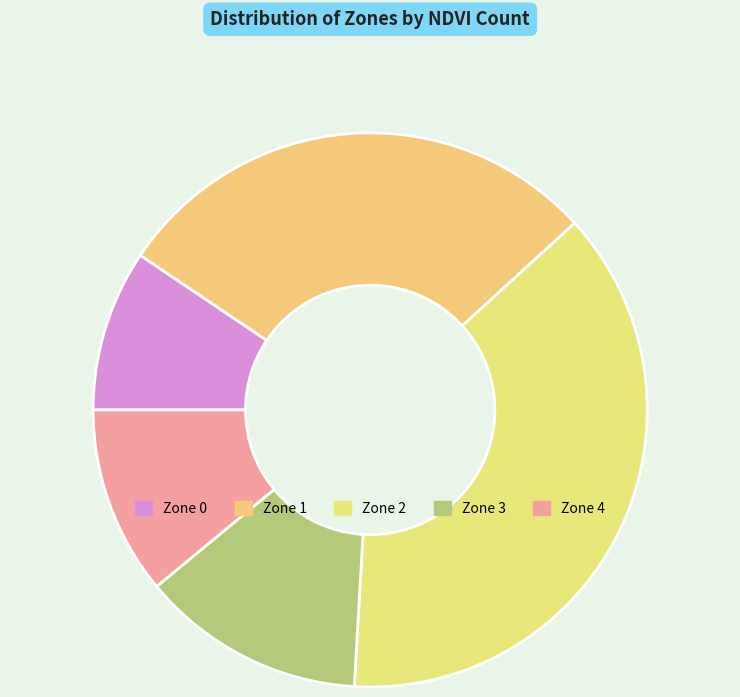

To the nearest percent, what percentage of the pie is Zone 4?

11%